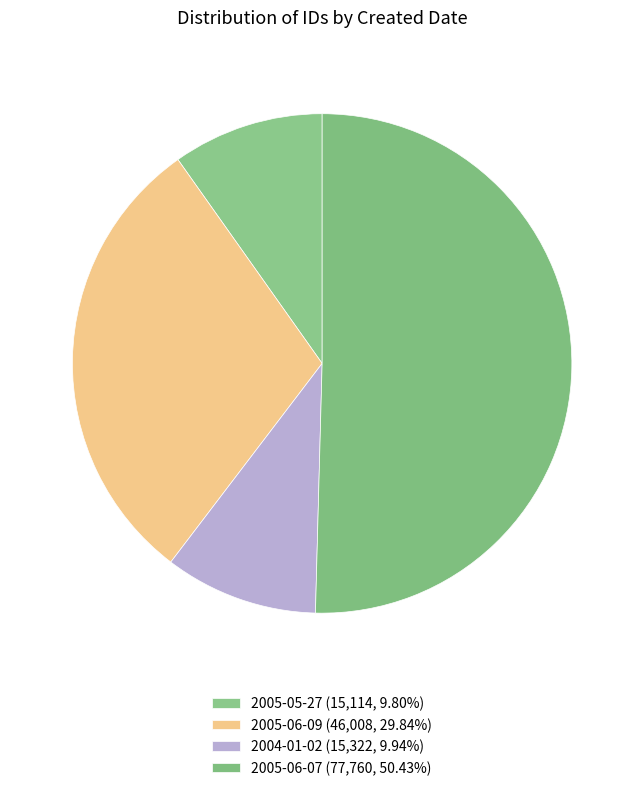

Count the number of slices in the pie.

4